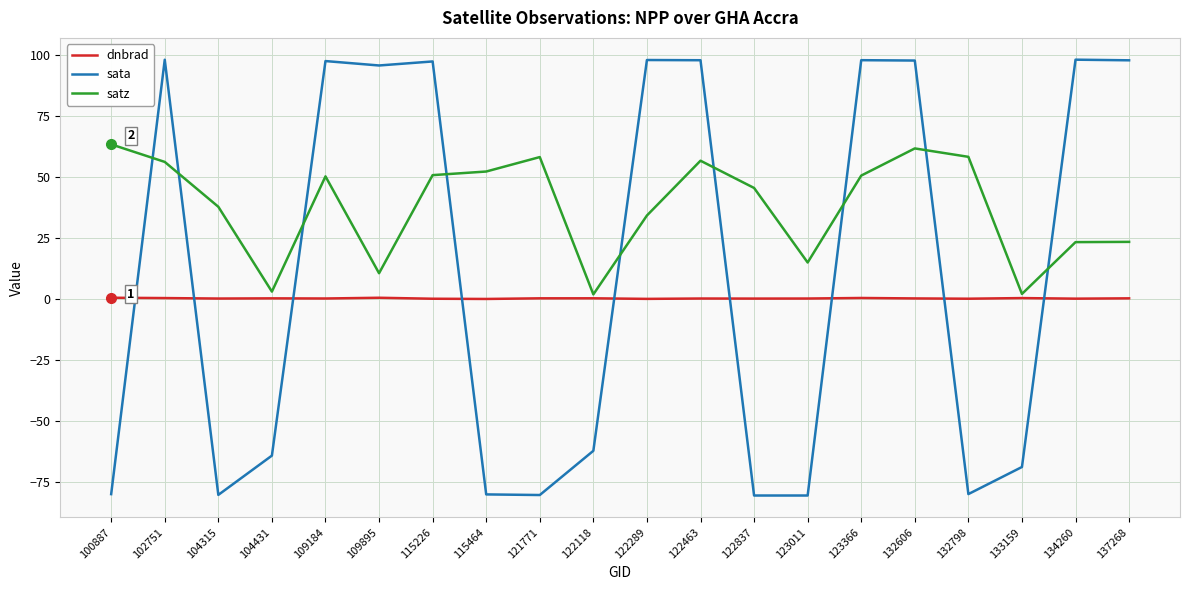

True or false: satz has a value of 50.7 at 123366.

True